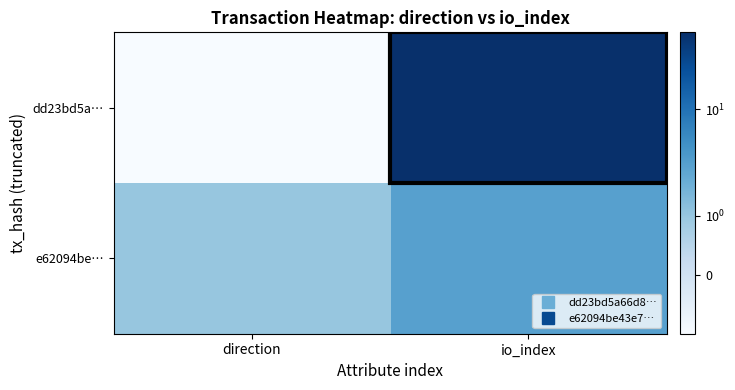

Which label corresponds to the largest value in the chart?

io_index